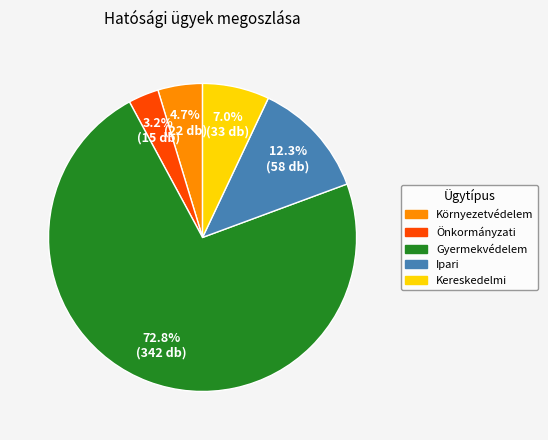

How many segments does this pie chart have?

5